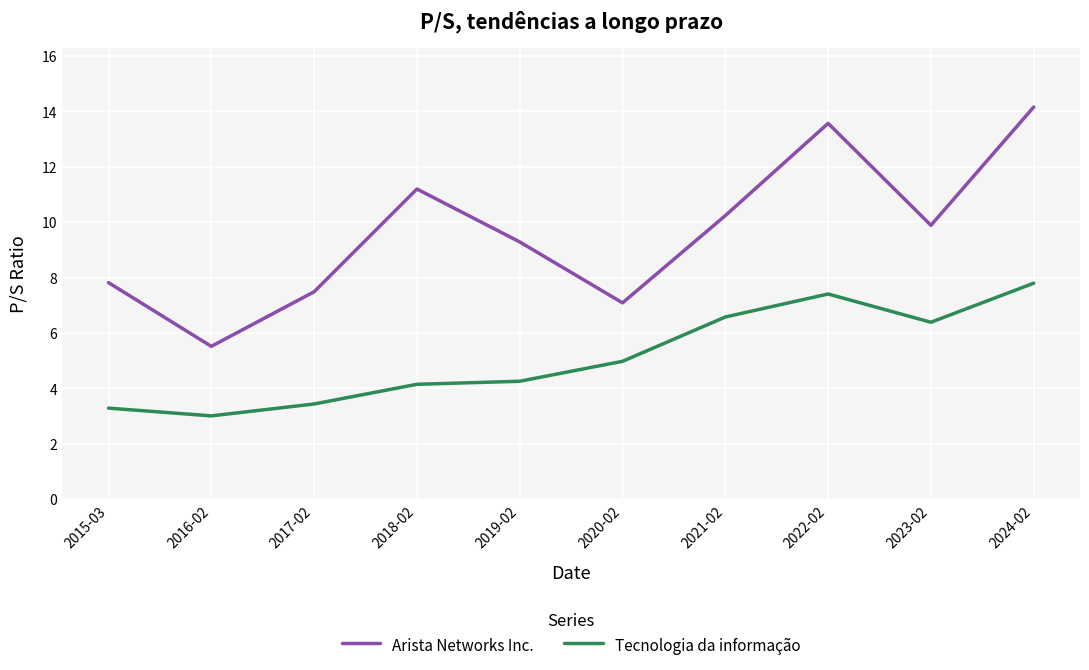

Which series has the widest spread of values?

Arista Networks Inc.